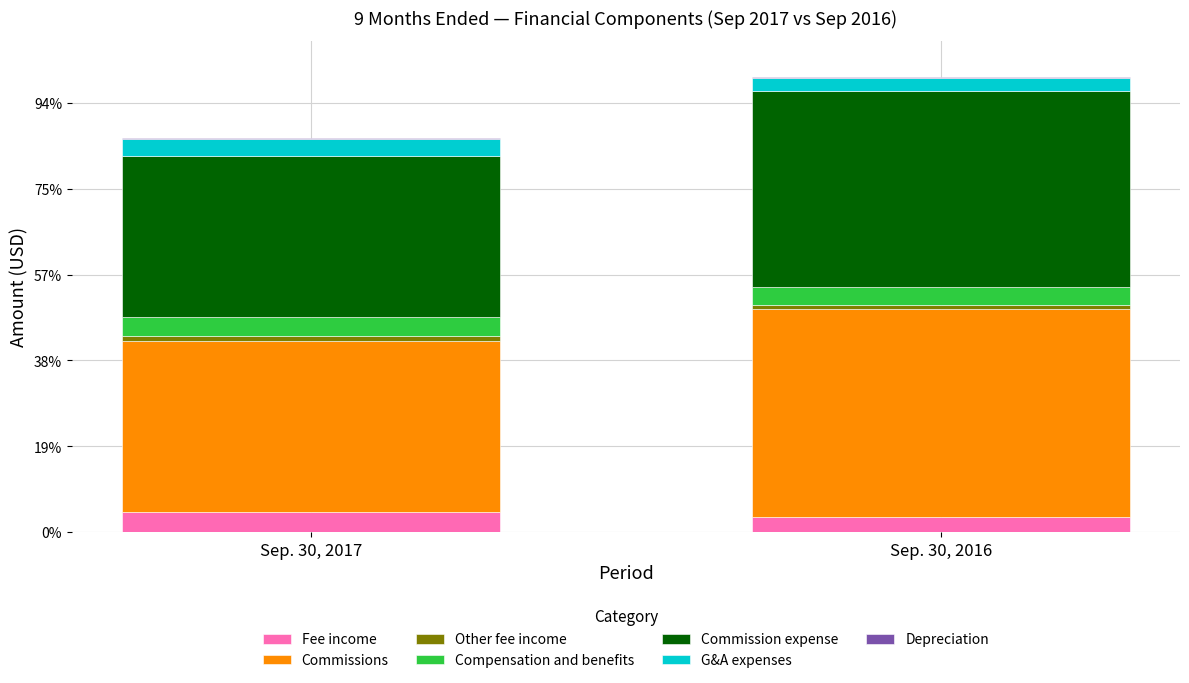

Are the bars horizontal?

No